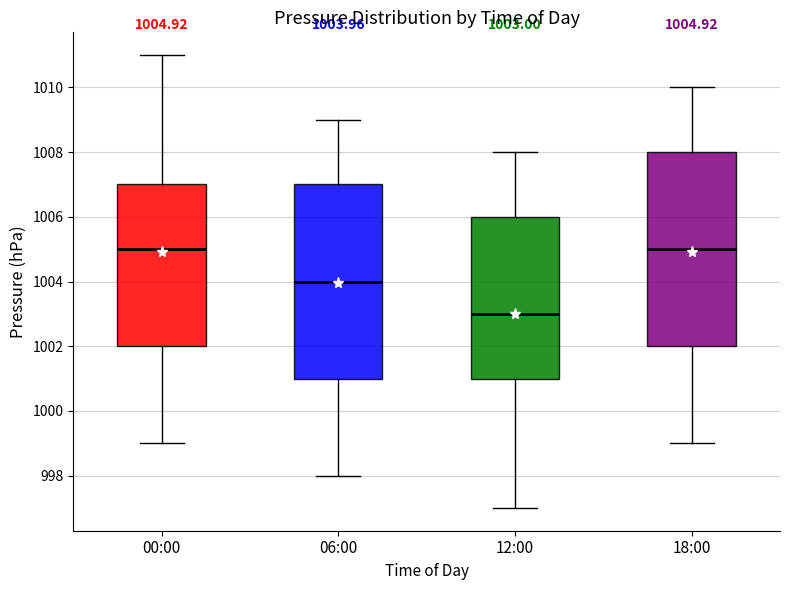

Which box's median line is the lowest?

12:00